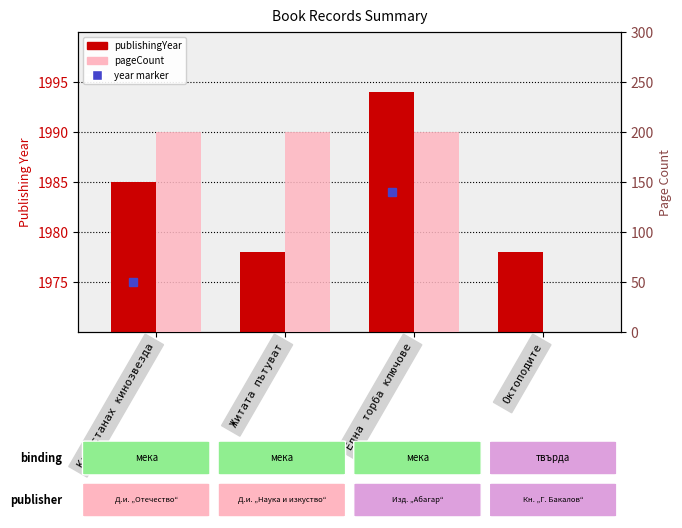

How many groups of bars are there?

4